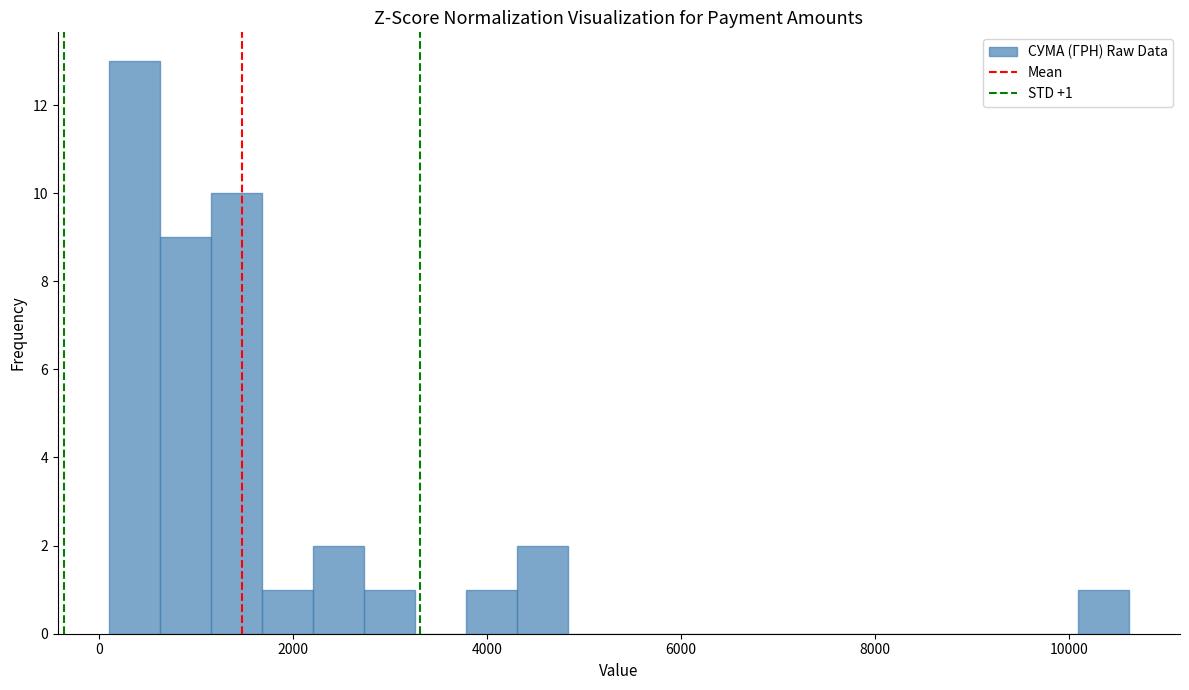

Around what value on the x-axis is the tallest bar? Give the approximate position of its centre, as read against the axis.

400